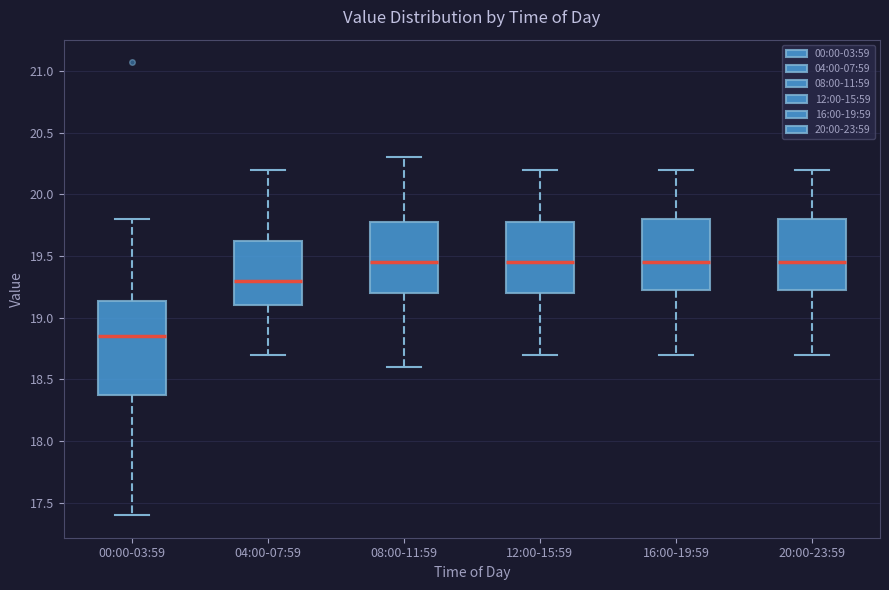

Reading left to right, transcribe this box plot: for each box, give where its median line is, the range the box spans, and where its two whiskers end, as read against the y-axis. The values are not printed on the chart, so give them approximately, as read against the axis.

00:00-03:59: median 18.85, box 18.35 to 19.15, whiskers 17.40 to 19.80
04:00-07:59: median 19.30, box 19.10 to 19.60, whiskers 18.70 to 20.20
08:00-11:59: median 19.45, box 19.20 to 19.80, whiskers 18.60 to 20.30
12:00-15:59: median 19.45, box 19.20 to 19.80, whiskers 18.70 to 20.20
16:00-19:59: median 19.45, box 19.25 to 19.80, whiskers 18.70 to 20.20
20:00-23:59: median 19.45, box 19.25 to 19.80, whiskers 18.70 to 20.20